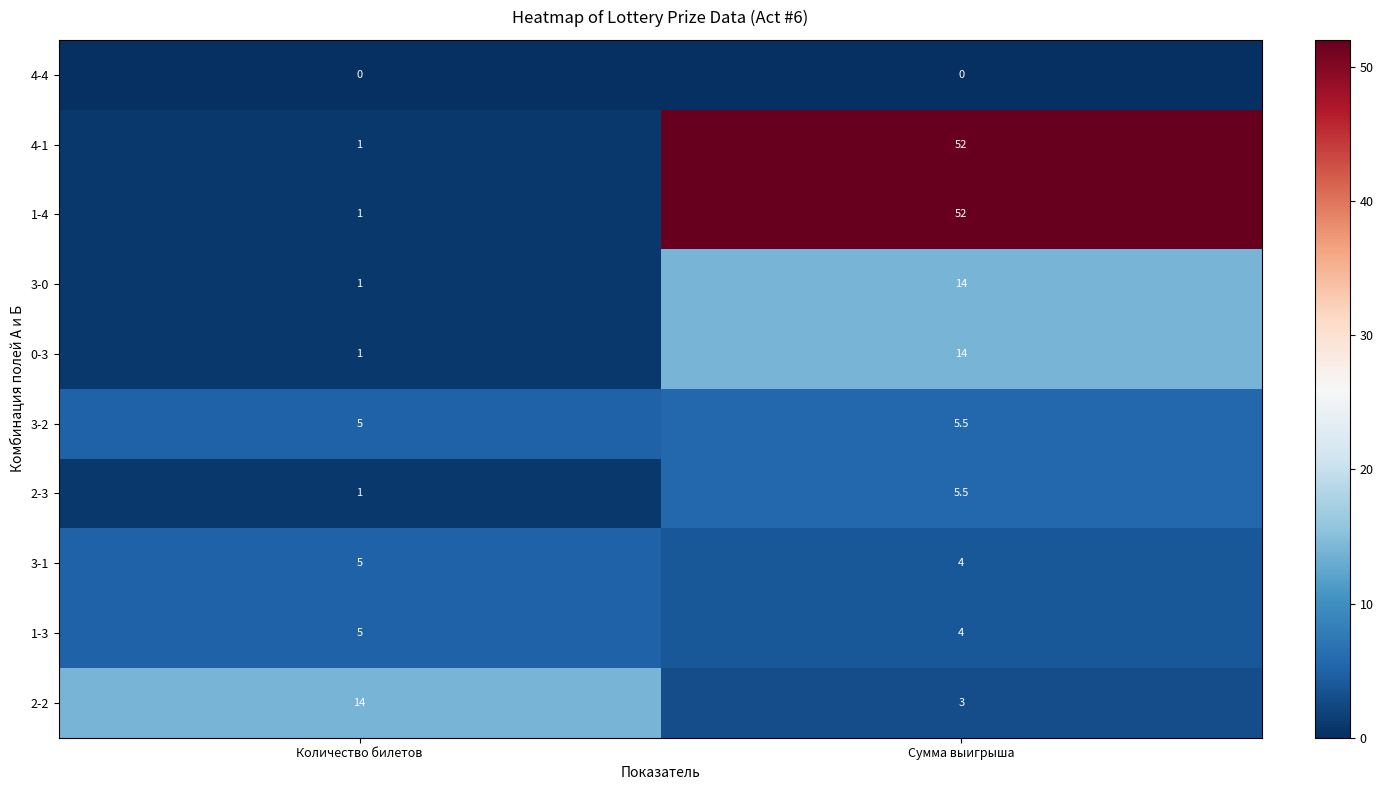

Reading right to left, what are all the values shown in this chart?

4-4: Сумма выигрыша=0.0	Количество билетов=0.0
4-1: Сумма выигрыша=52.0	Количество билетов=1.0
1-4: Сумма выигрыша=52.0	Количество билетов=1.0
3-0: Сумма выигрыша=14.0	Количество билетов=1.0
0-3: Сумма выигрыша=14.0	Количество билетов=1.0
3-2: Сумма выигрыша=5.5	Количество билетов=5.0
2-3: Сумма выигрыша=5.5	Количество билетов=1.0
3-1: Сумма выигрыша=4.0	Количество билетов=5.0
1-3: Сумма выигрыша=4.0	Количество билетов=5.0
2-2: Сумма выигрыша=3.0	Количество билетов=14.0